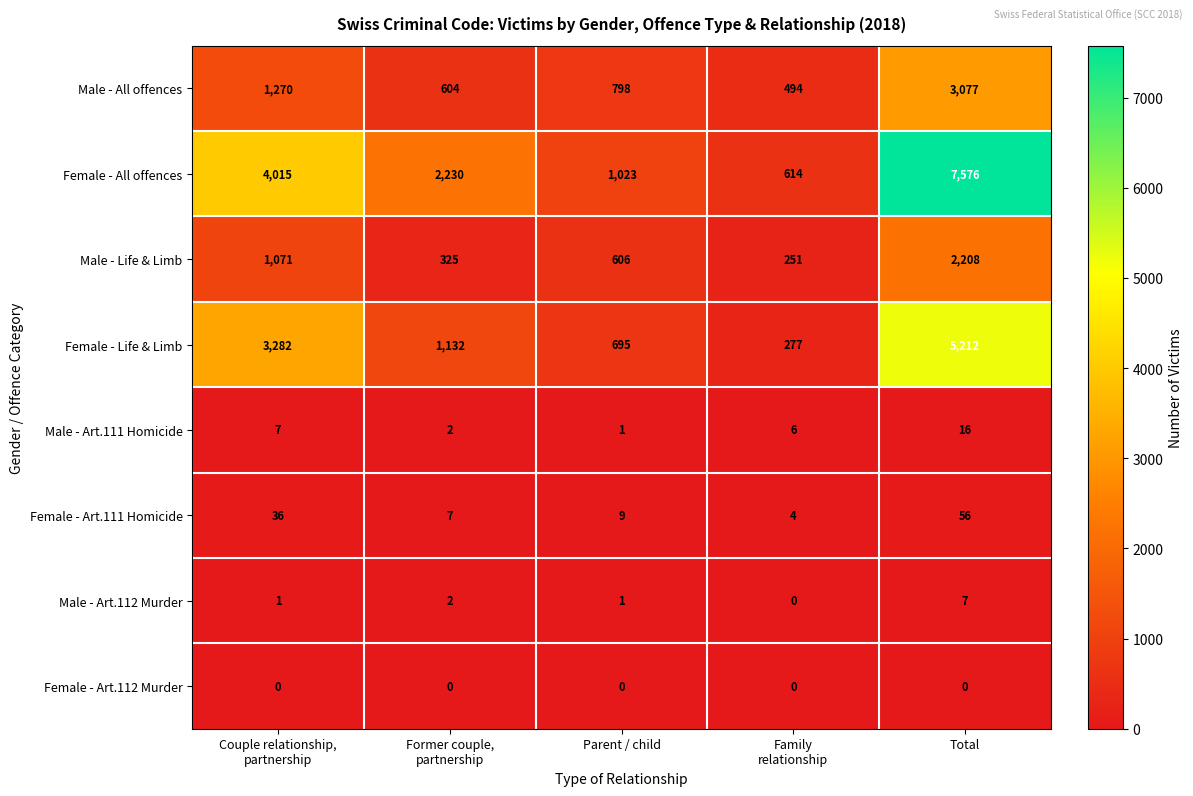

Rank the series by their maximum value, from lowest to highest.

Female - Art.112 Murder, Male - Art.112 Murder, Male - Art.111 Homicide, Female - Art.111 Homicide, Male - Life & Limb, Male - All offences, Female - Life & Limb, Female - All offences